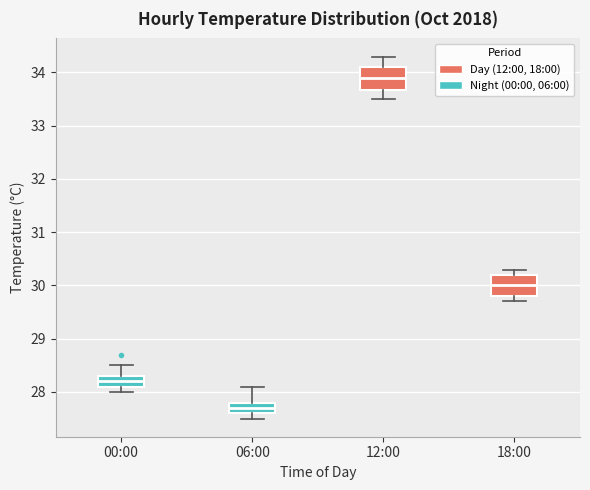

Which box has the highest median line?

12:00